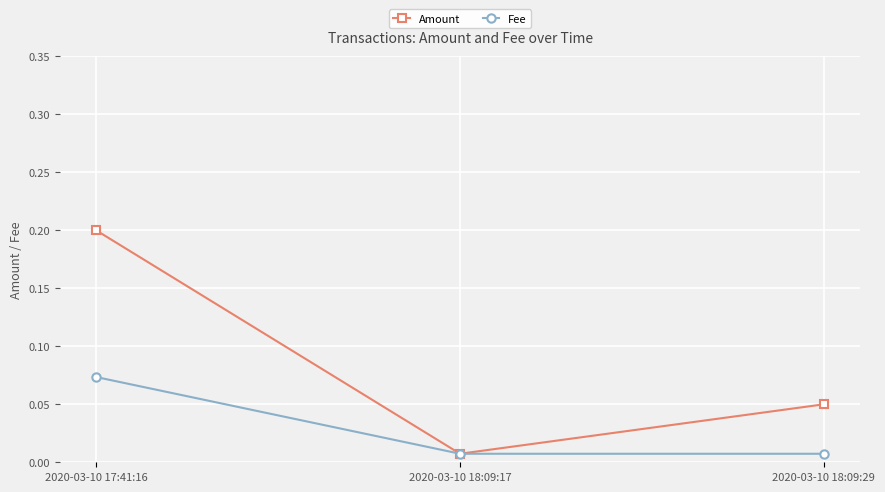

At how many categories does at least one series exceed 0?

3